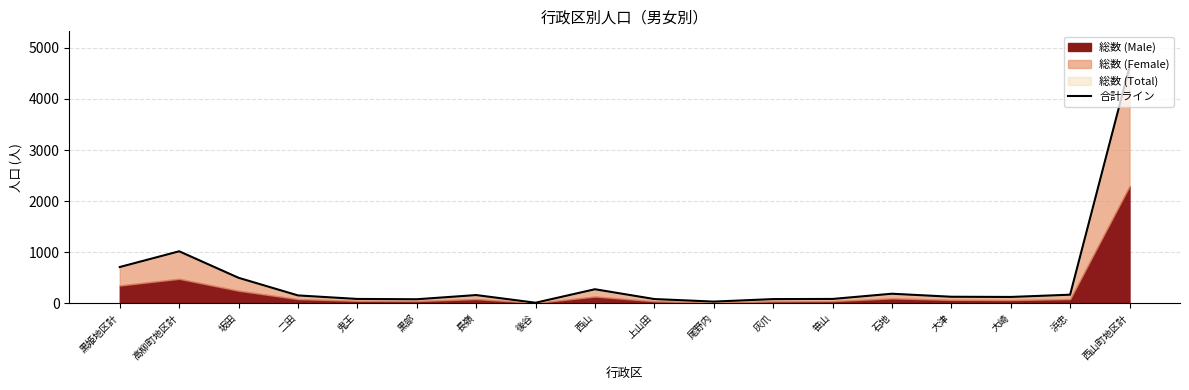

Does the chart display data point markers on the line(s)?

No